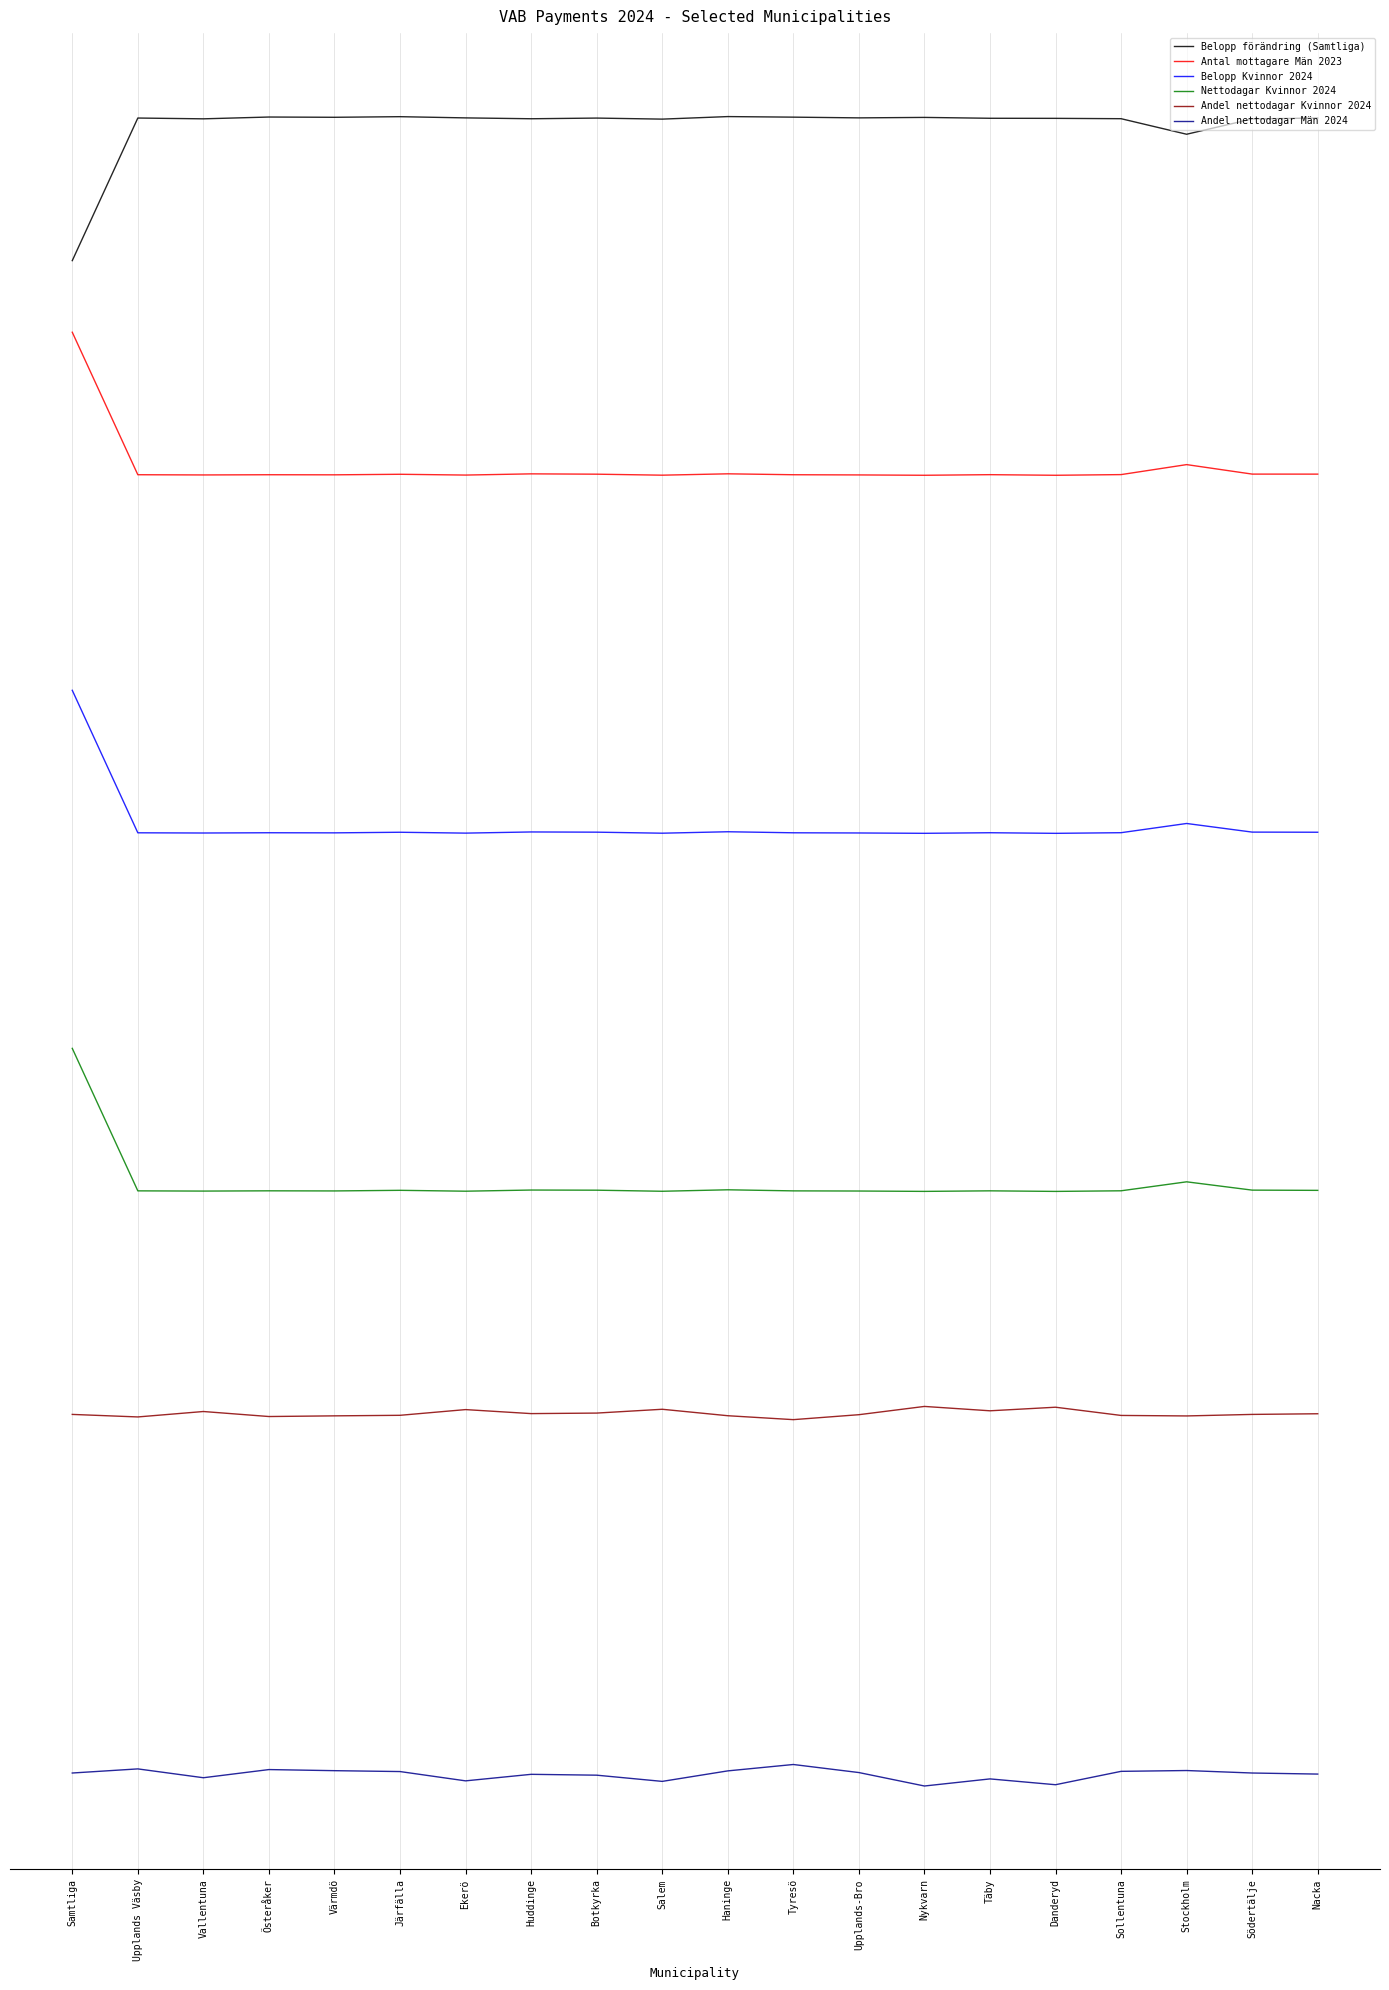

At which label is Belopp Kvinnor 2024 closest to 8?

Stockholm